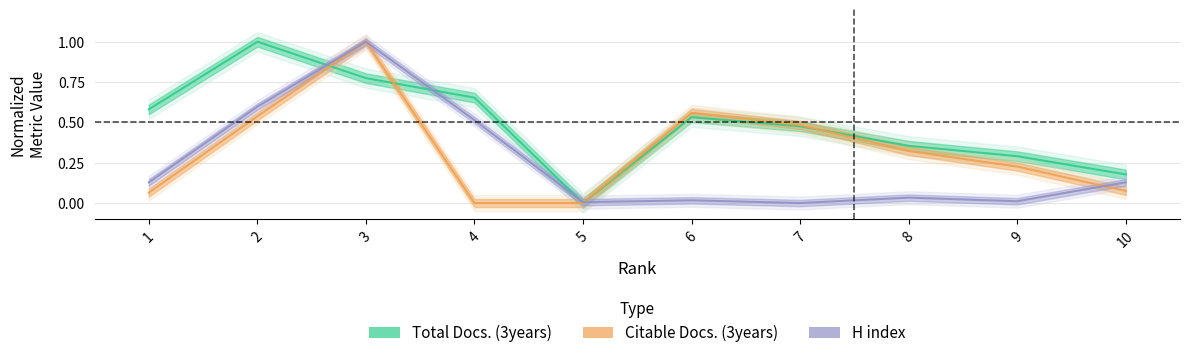

Which series changed the most between 3 and 5?

Citable Docs. (3years)